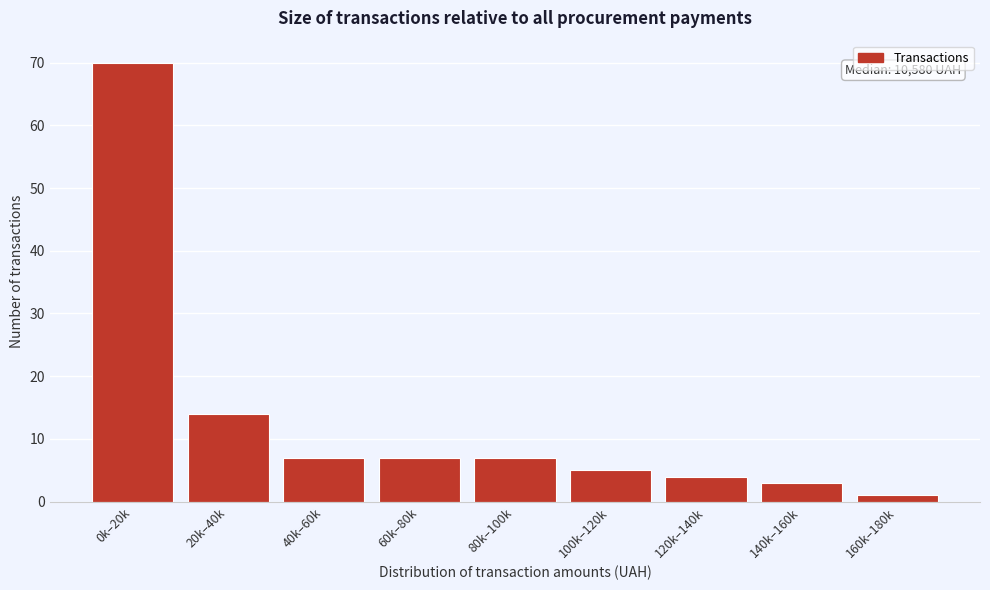

Reading left to right, extract all data points from this chart.

0k–20k=70	20k–40k=14	40k–60k=7	60k–80k=7	80k–100k=7	100k–120k=5	120k–140k=4	140k–160k=3	160k–180k=1